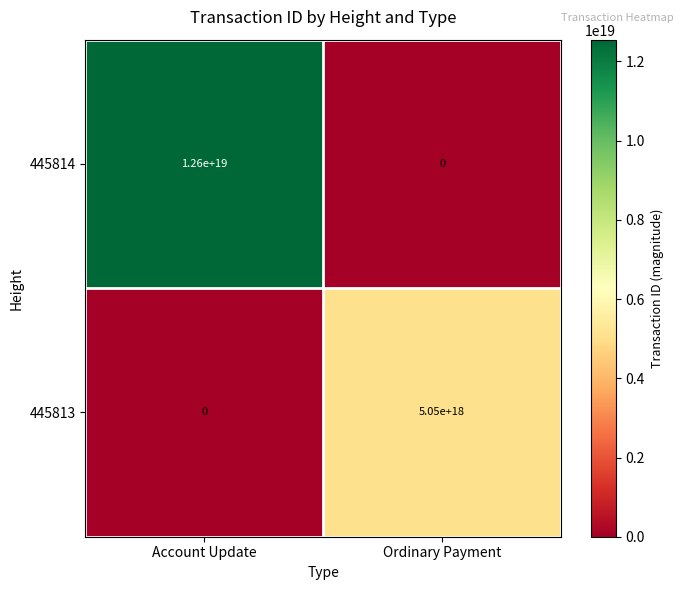

Rank the categories by 445813 value from highest to lowest.

Ordinary Payment, Account Update